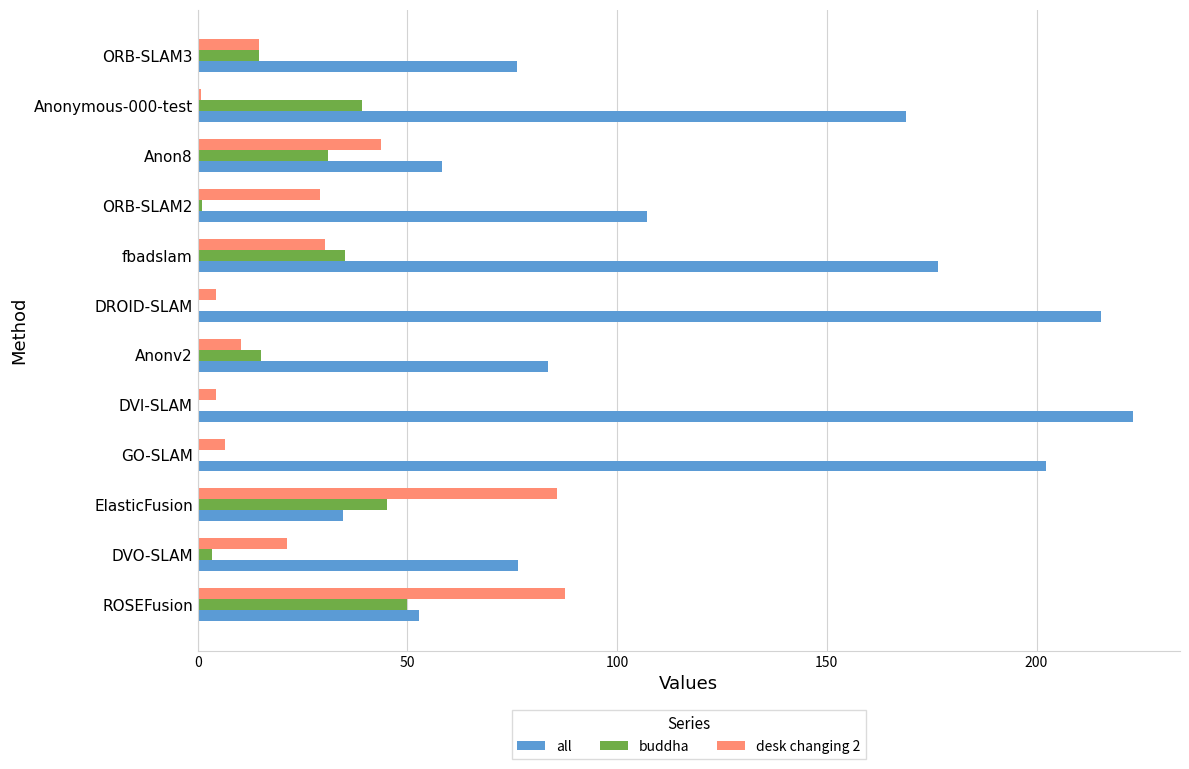

At which category is the sum across all series the highest?

fbadslam